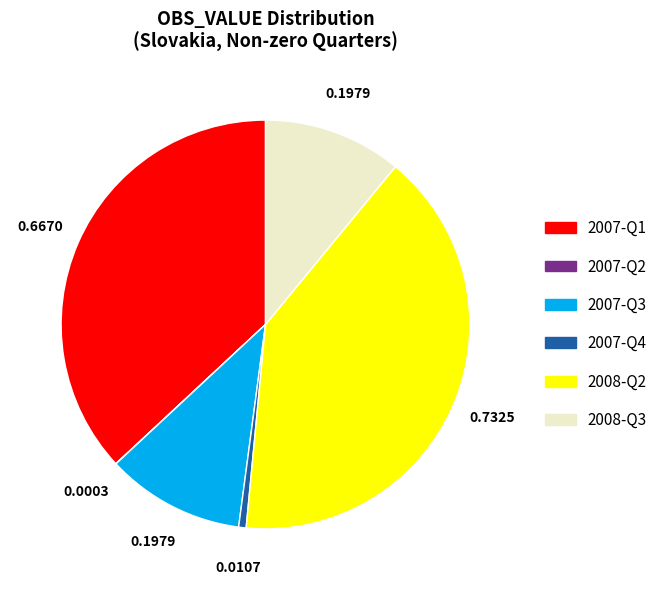

Between 2007-Q4 and 2008-Q2, which is larger?

2008-Q2